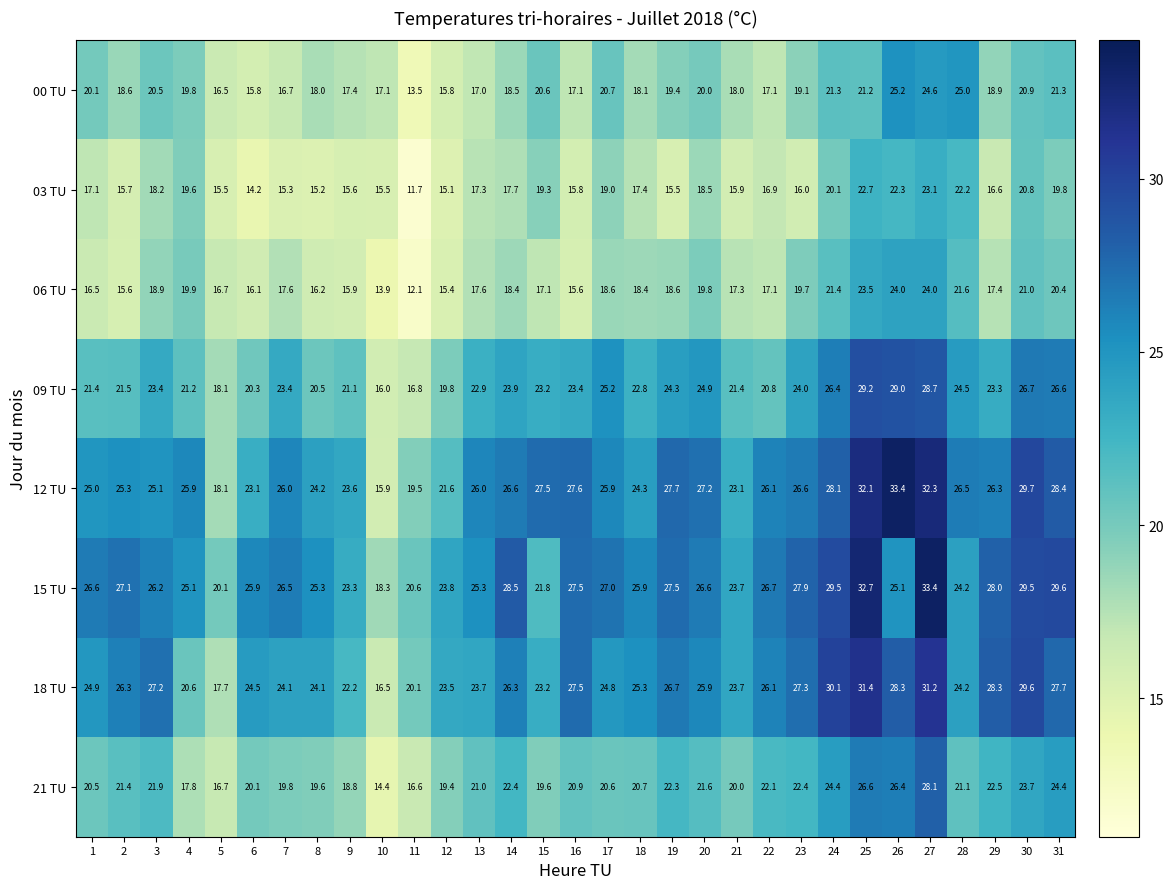

How many values in the 21 TU series are below 21?

15